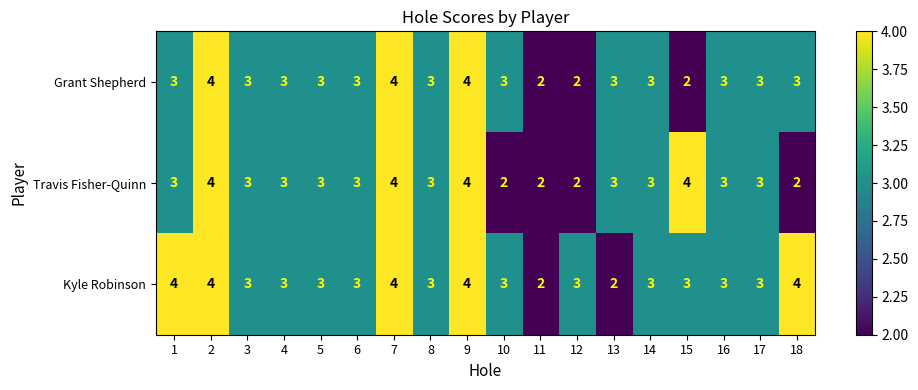

What is the total value across all series at 18?

9